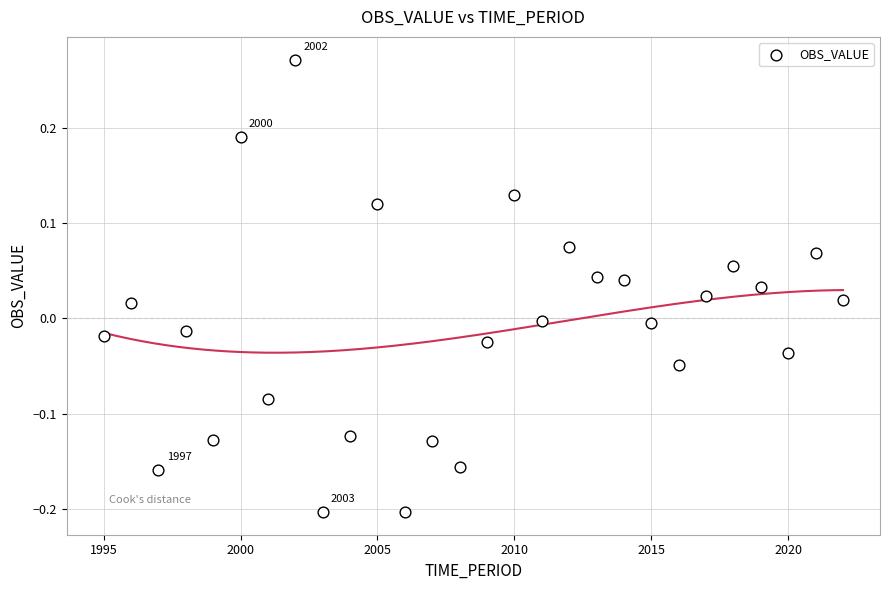

What is the range of X values (max minus min)?

27.0